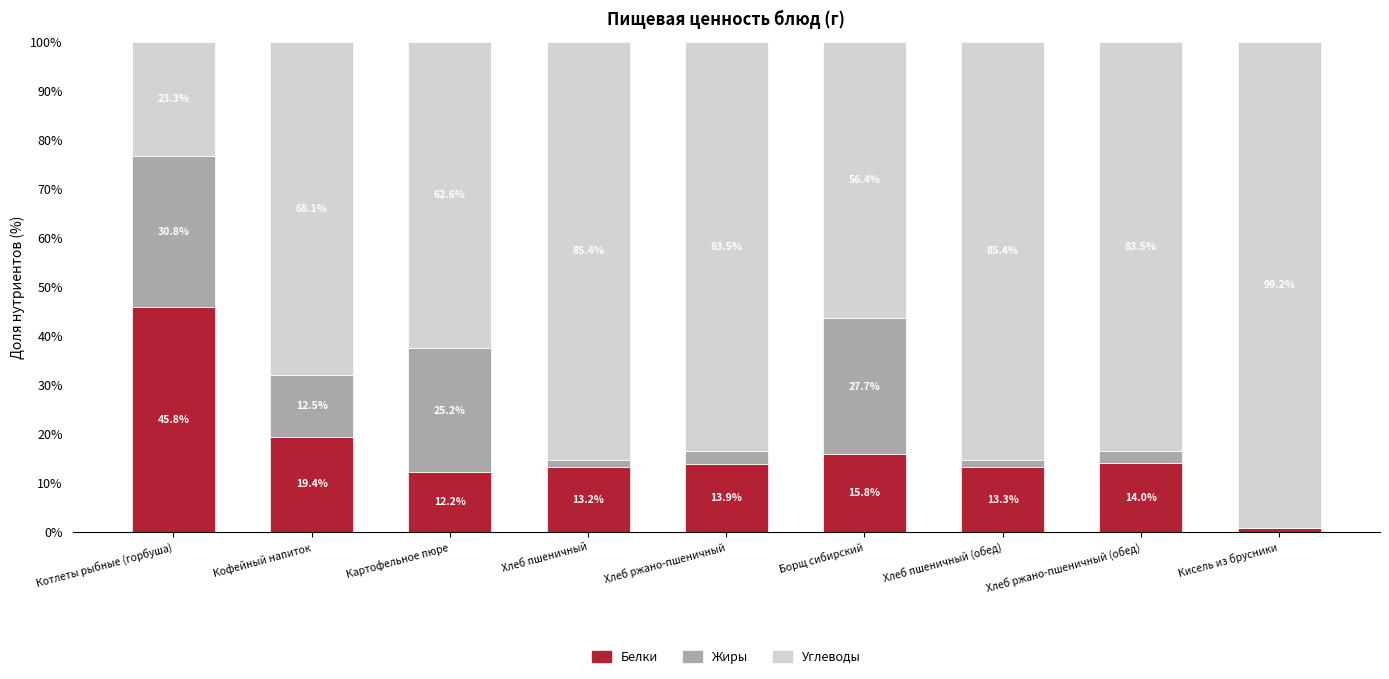

What is the maximum value for Белки?

45.8